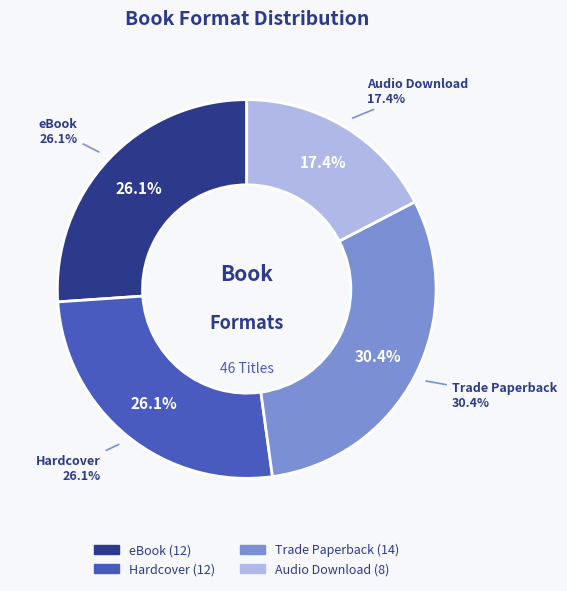

What percentage is the Hardcover slice, to the nearest percent?

26%